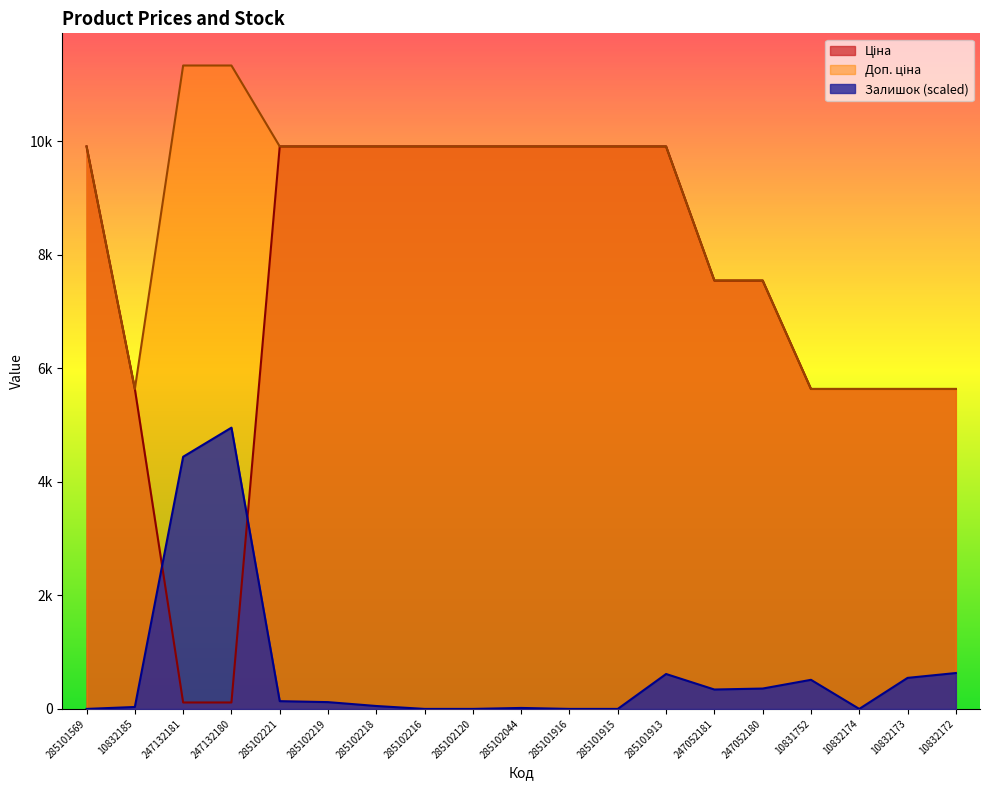

Reading right to left, list all the values displayed in this chart.

Ціна: 5636.0	5636.0	5636.0	5636.0	7545.9	7545.9	9908.5	9908.5	9908.5	9908.5	9908.5	9908.5	9908.5	9908.5	9908.5	113.3	113.3	5636.0	9908.5
Доп. ціна: 5636.0	5636.0	5636.0	5636.0	7545.9	7545.9	9908.5	9908.5	9908.5	9908.5	9908.5	9908.5	9908.5	9908.5	9908.5	11334.0	11334.0	5636.0	9908.5
Залишок: 632.1	546.7	0.0	512.5	358.8	341.7	615.0	0.0	0.0	17.1	0.0	0.0	51.3	119.6	136.7	4954.2	4441.7	34.2	0.0